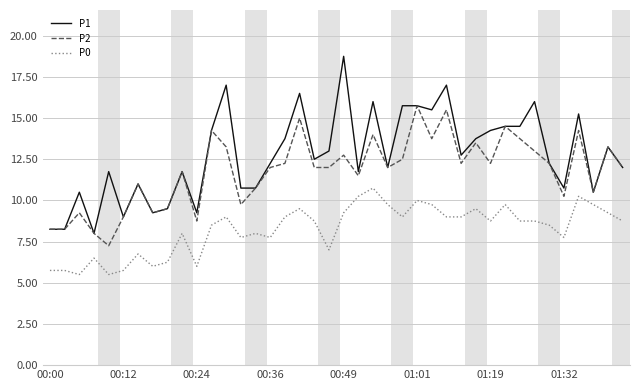

True or false: P1 and P0 intersect in this chart.

False